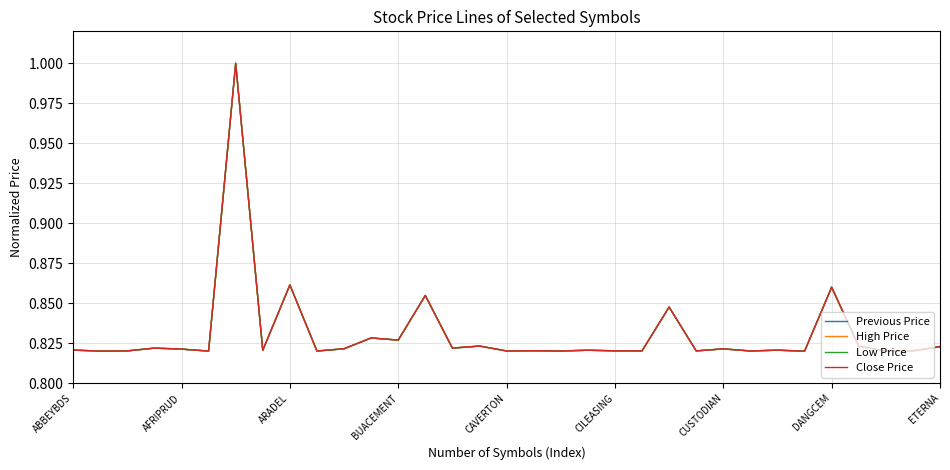

Where is Low Price nearest to the value 0?

27